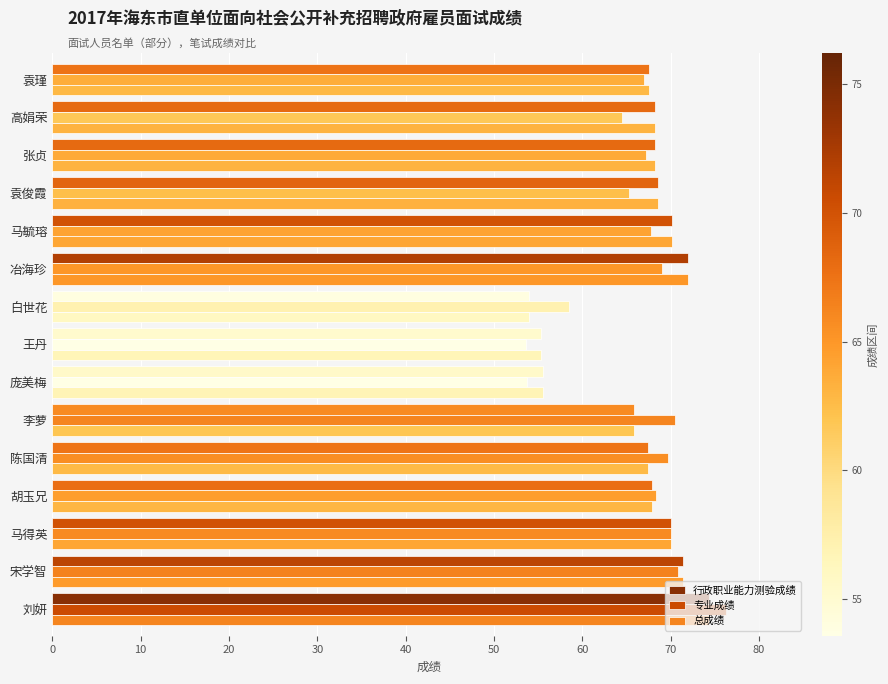

Count the number of data series in this chart.

3